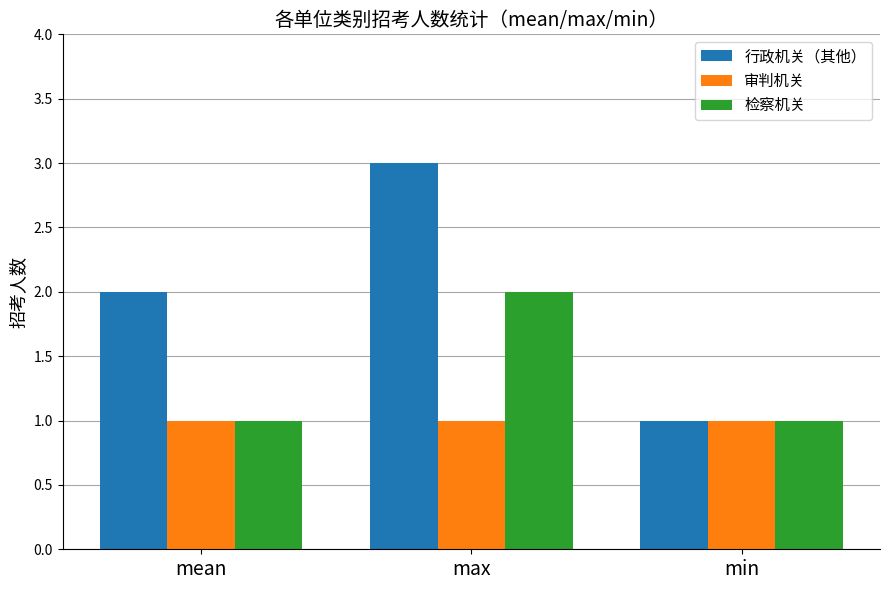

What is the spread (max minus min) of values at mean?

1